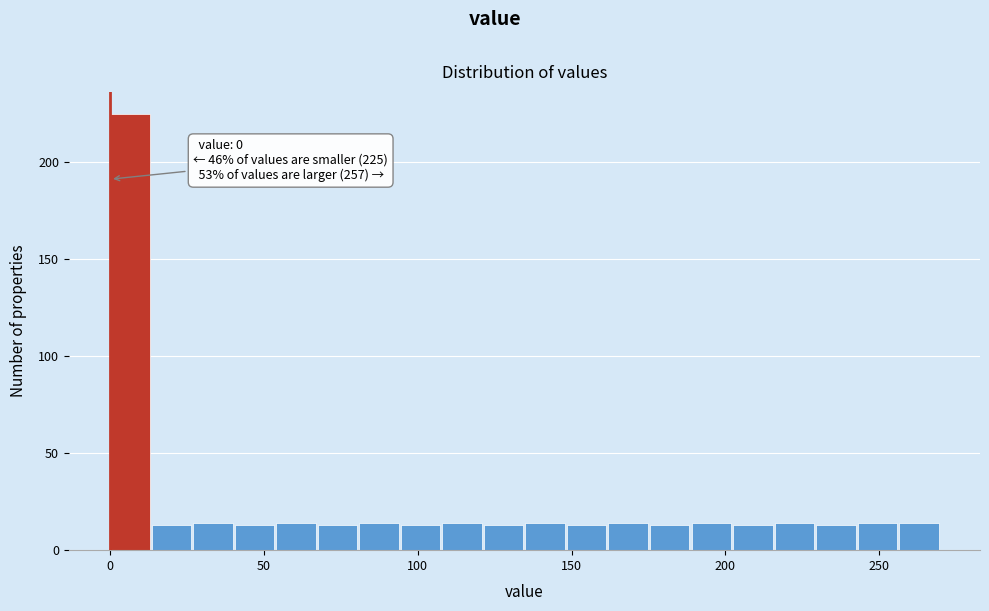

Read against the x-axis, roughly where is the centre of the tallest bar?

5